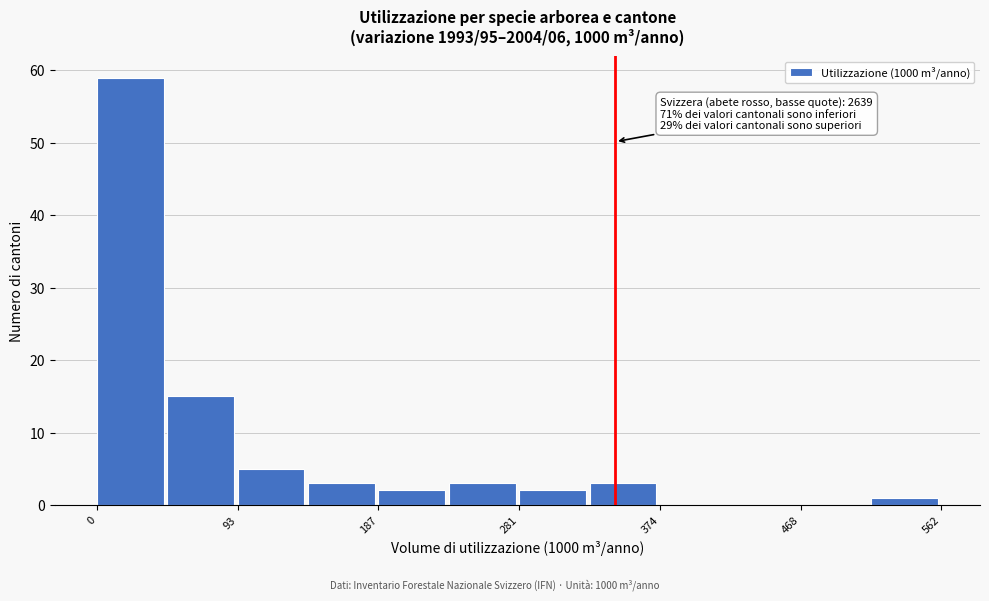

Over which range of the x-axis is the bar tallest?

0 to 50